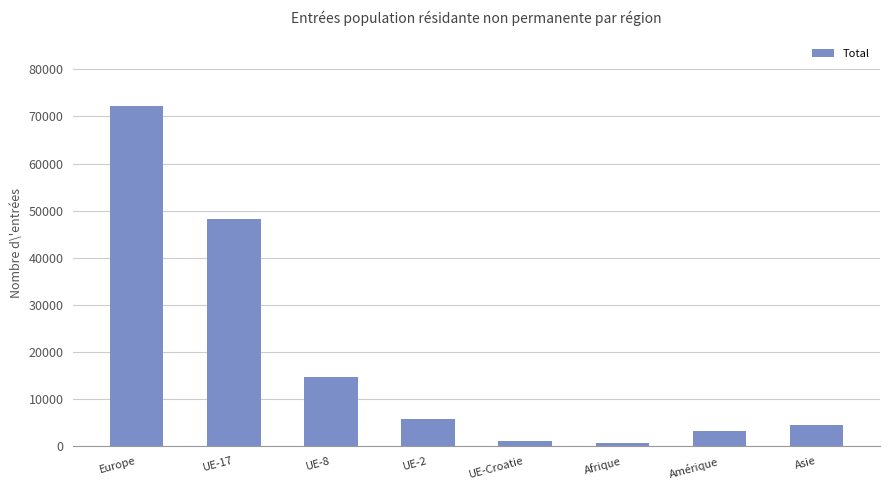

What is the label of the 8th bar from the left?

Asie